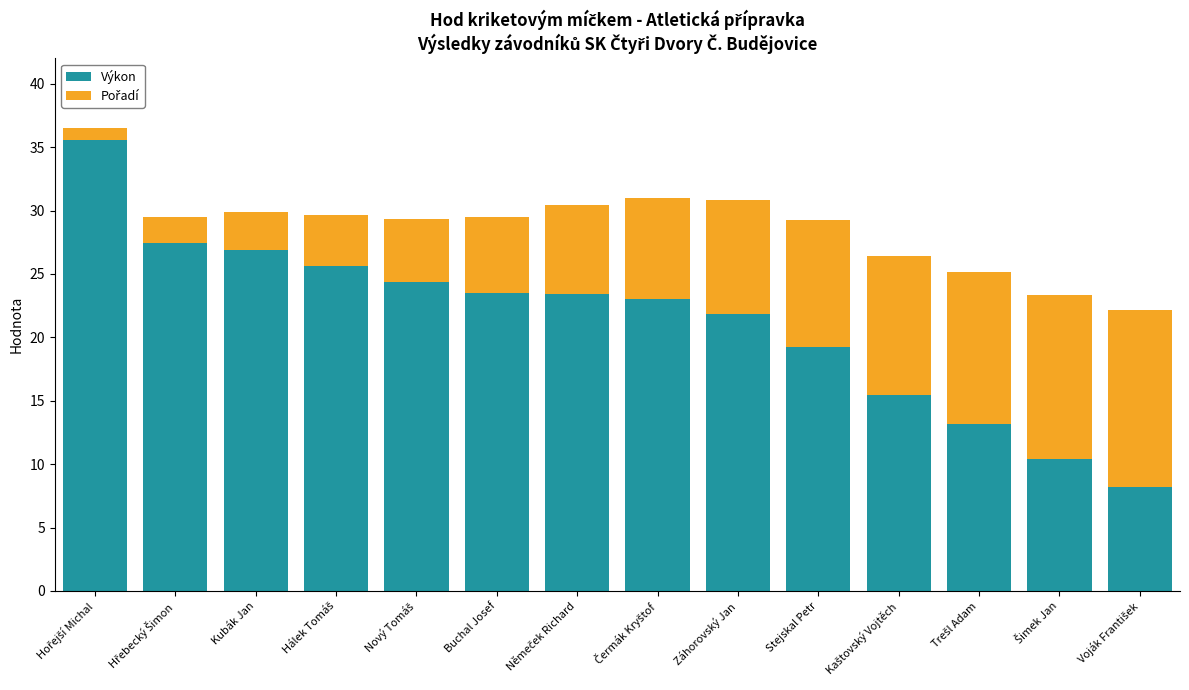

Read the Výkon value at Buchal Josef.

23.5